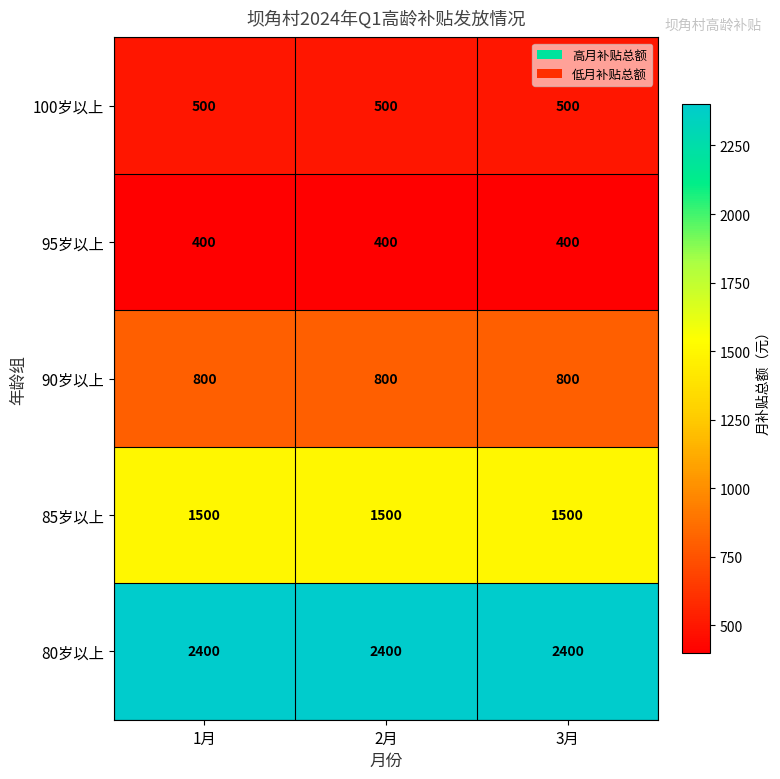

Which series has the largest total across all categories?

80岁以上